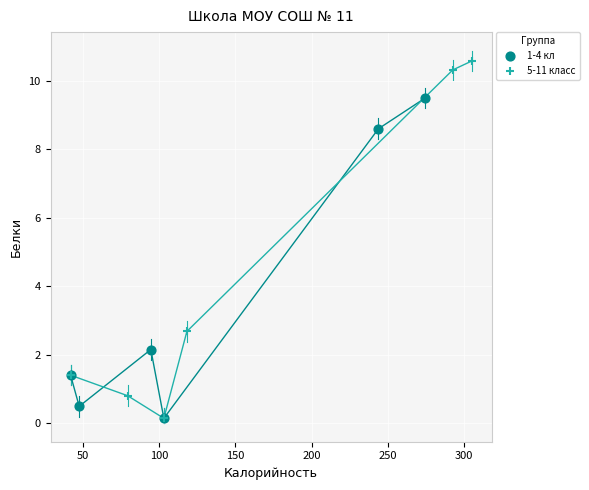

Which series reaches the maximum Y coordinate?

5-11 класс